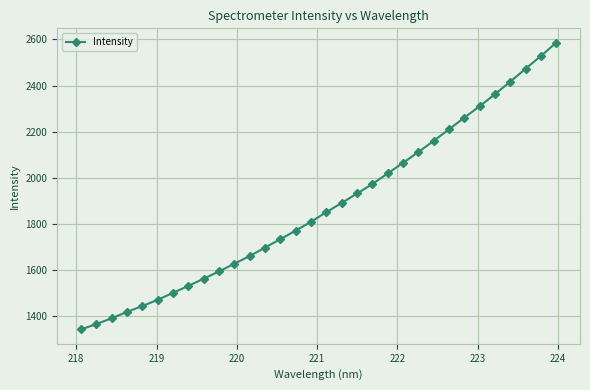

What is the value of the 25th point from the left?

2210.5